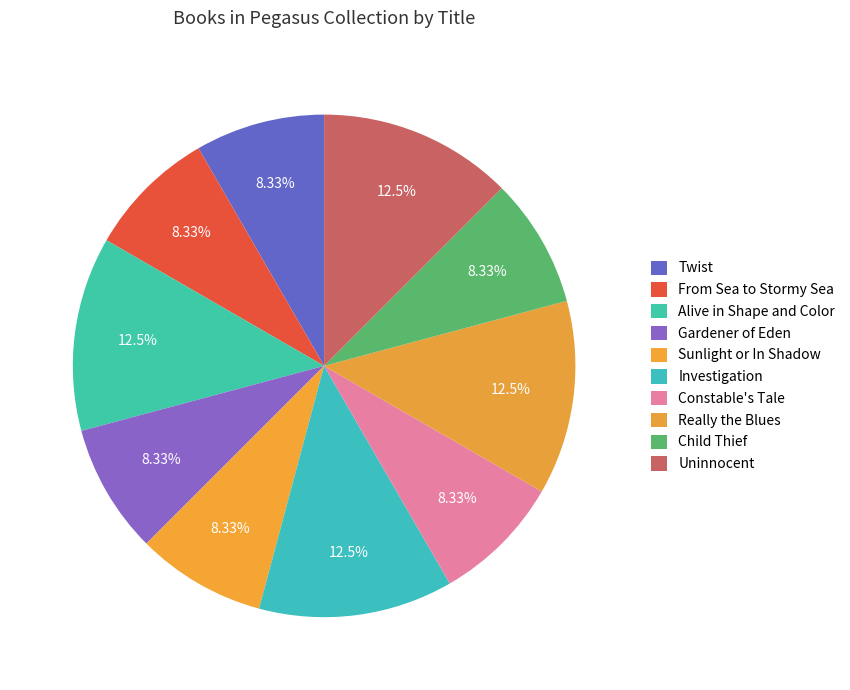

Does any single category account for the majority?

No